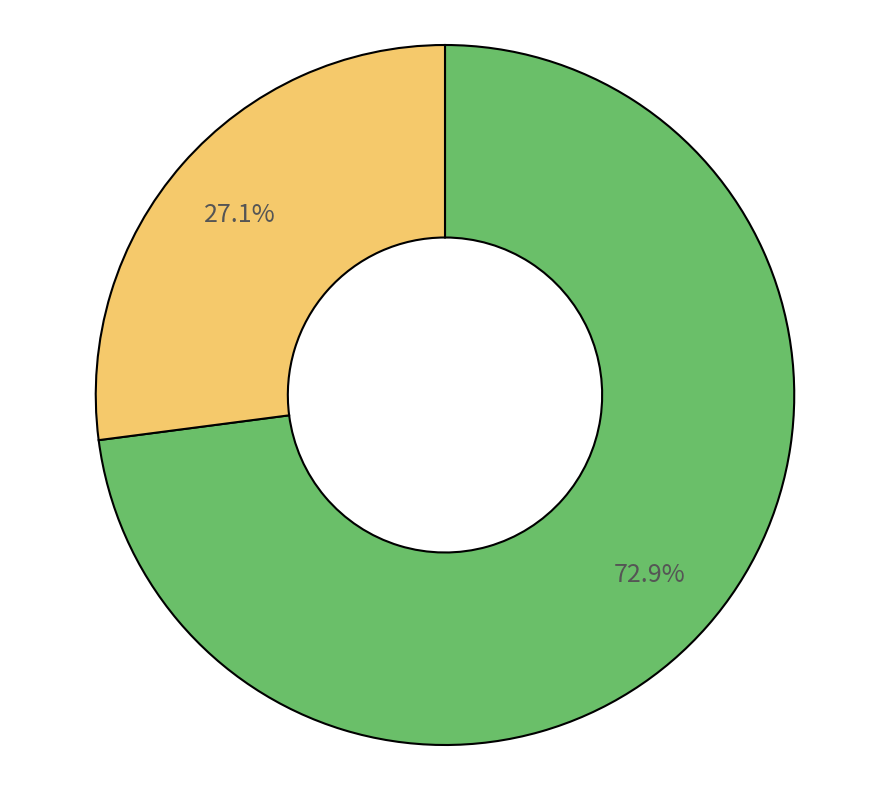

Is there any slice that represents more than half of the pie?

Yes